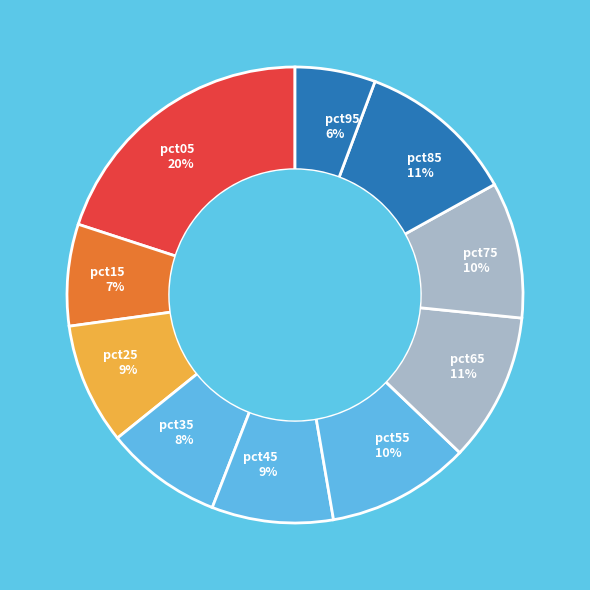

Is the sum of pct05 and pct45 greater than half?

No